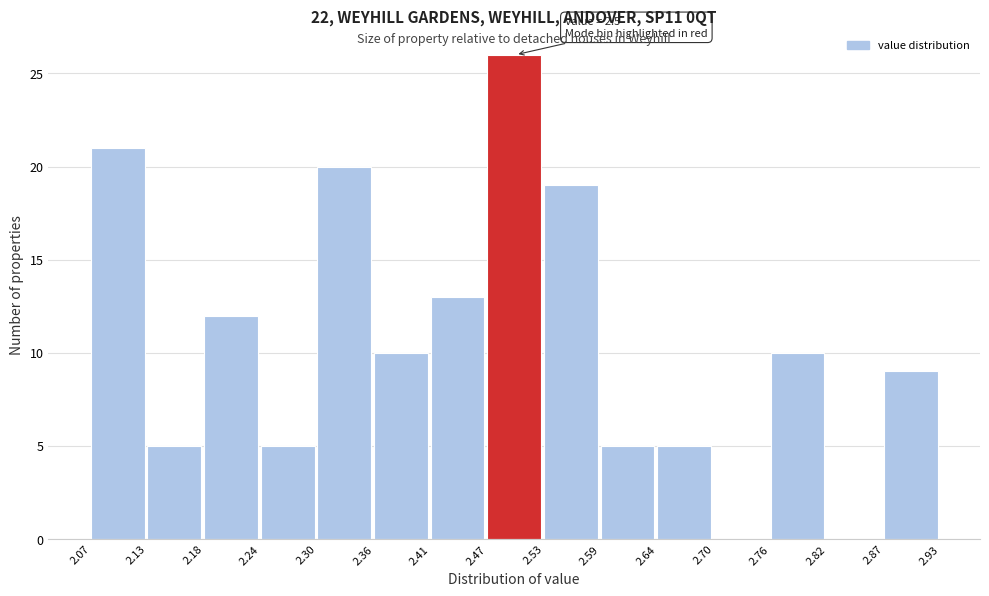

Over which range of the x-axis is the bar tallest?

2.47 to 2.53